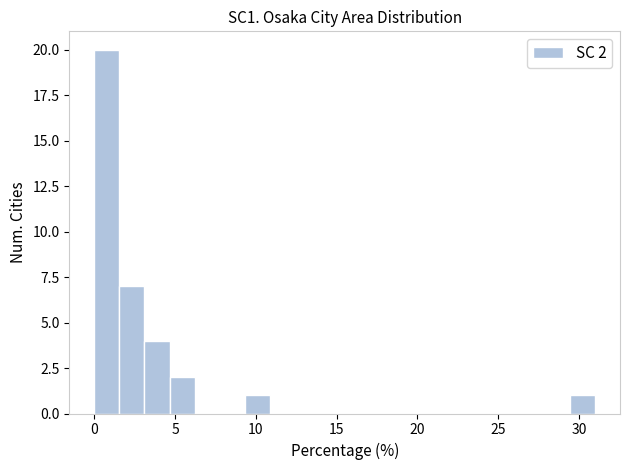

Around what value on the x-axis is the tallest bar? Give the approximate position of its centre, as read against the axis.

1.0